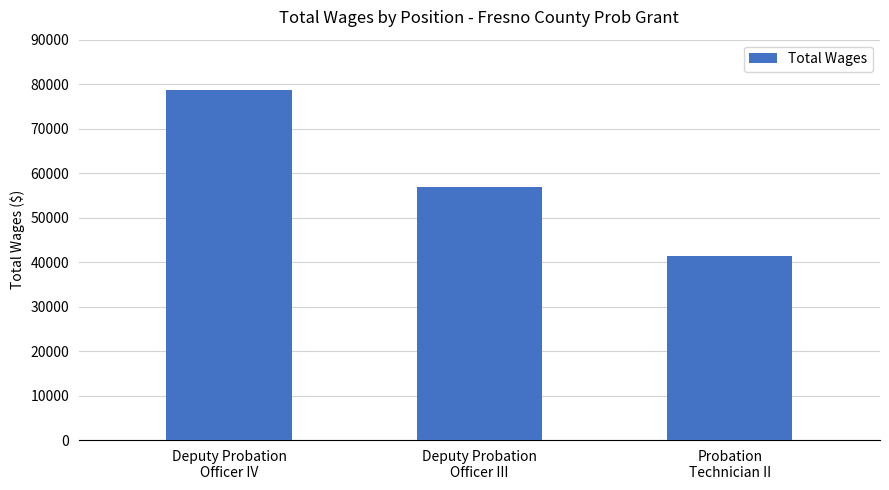

Rank the categories by value from lowest to highest.

Probation
Technician II, Deputy Probation
Officer III, Deputy Probation
Officer IV